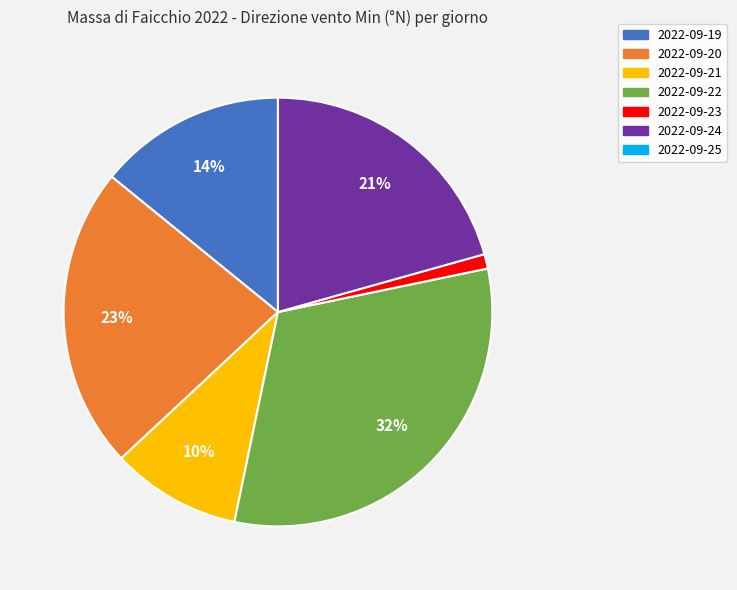

Which slice is the largest?

2022-09-22